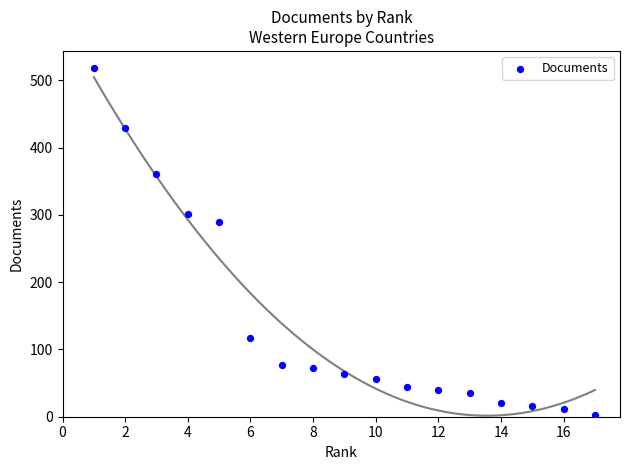

What Y value in the scatter plot is closest to 260?

290